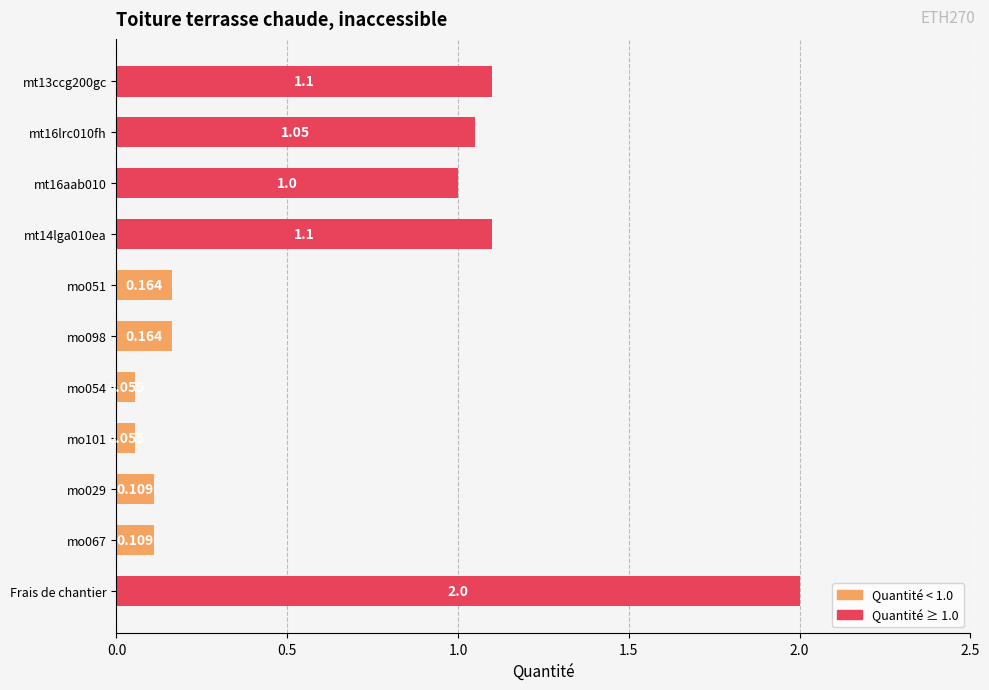

Which has a higher value, mt13ccg200gc or Frais de chantier?

Frais de chantier